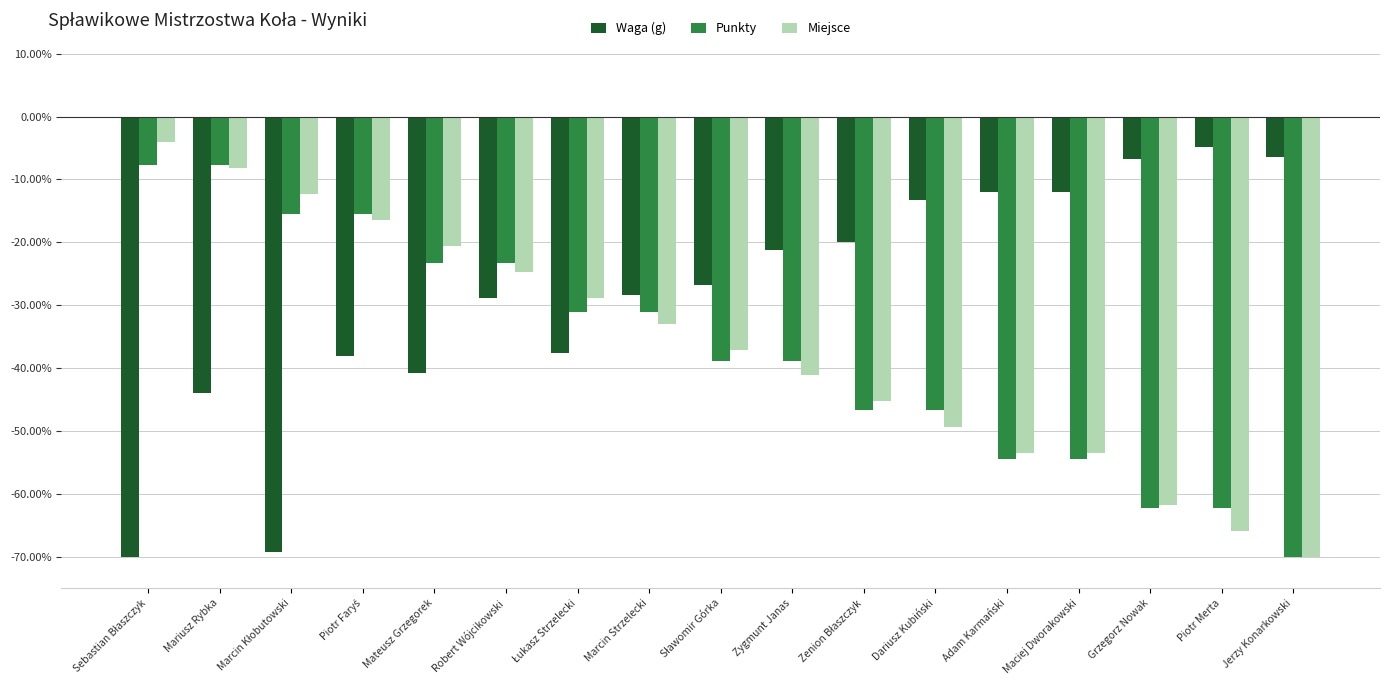

What is the difference between the maximum and minimum values in the Punkty series?

62.2